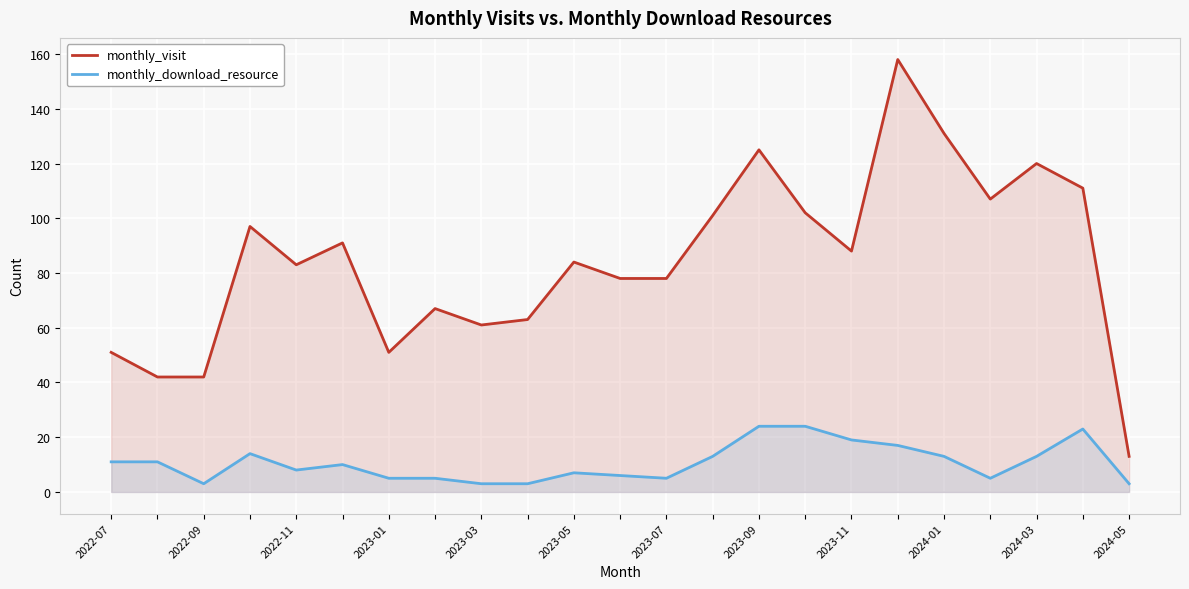

Does the chart display data point markers on the line(s)?

No